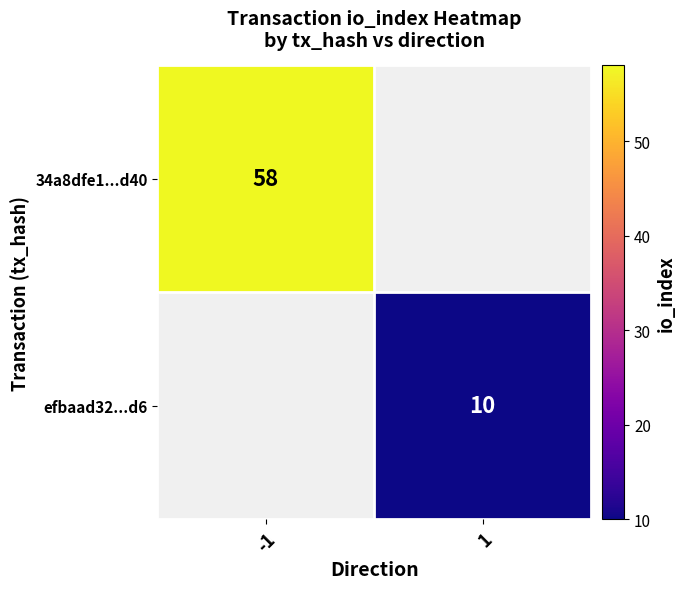

The value of 34a8dfe1...d40 at -1 is 17. True or false?

False